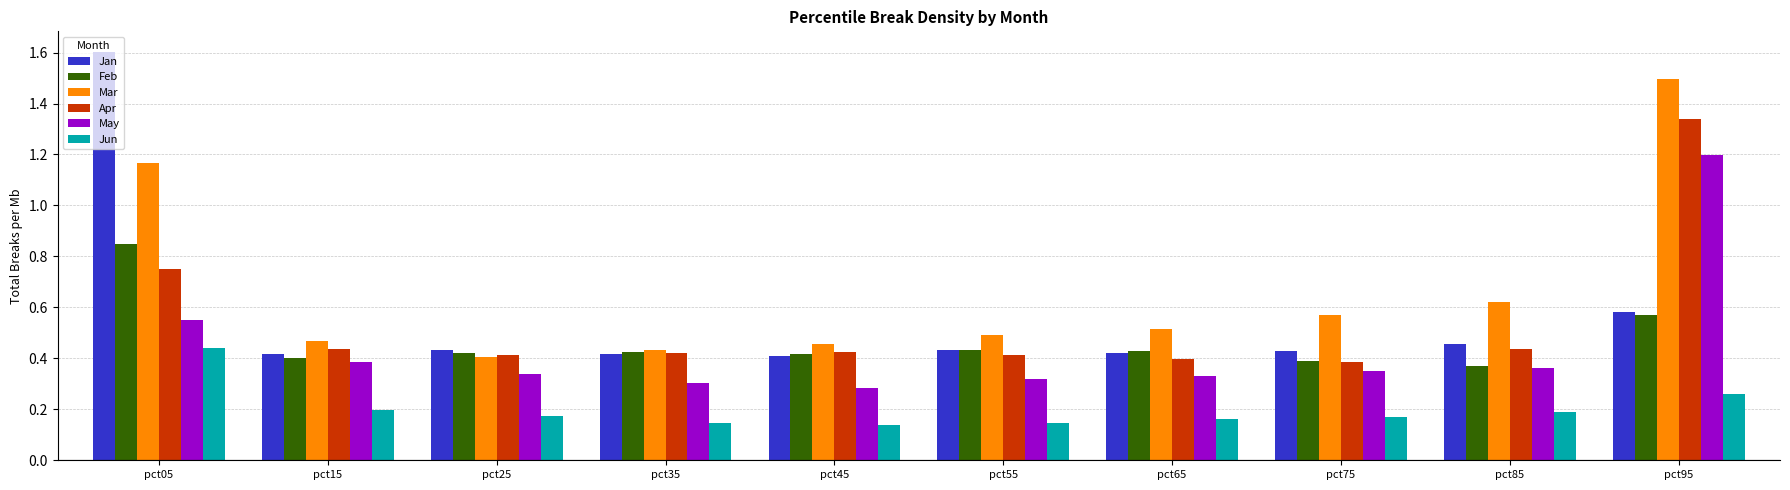

How many groups of bars are there?

10